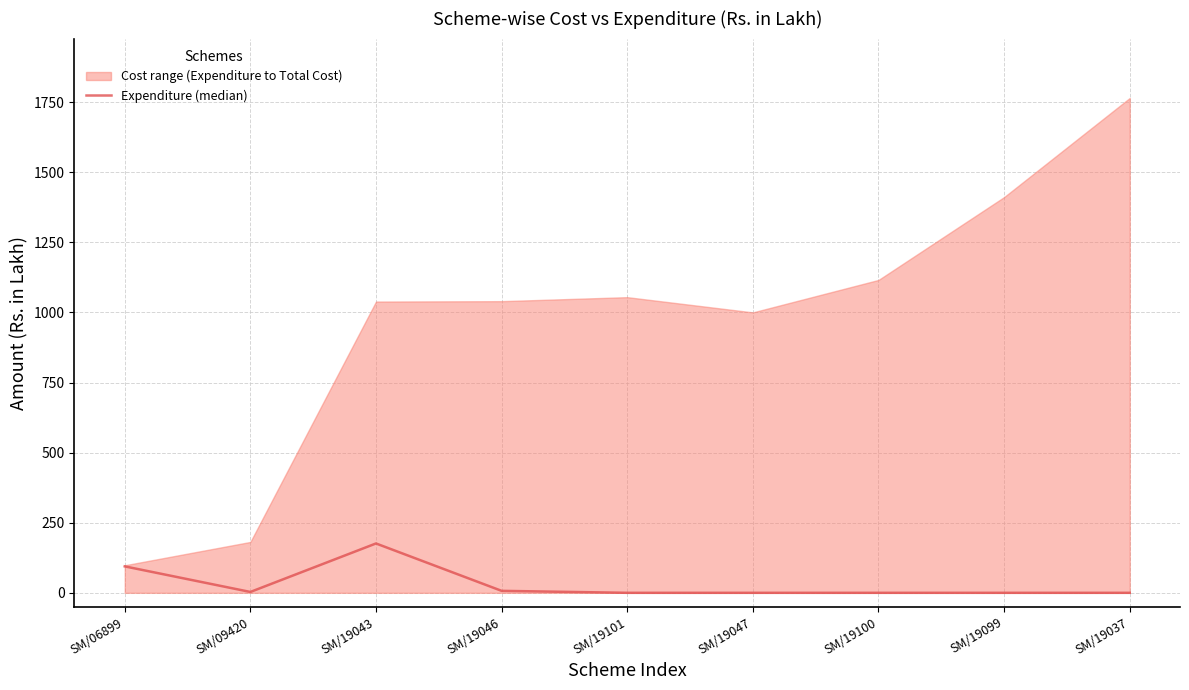

Does the chart display data point markers on the line(s)?

No